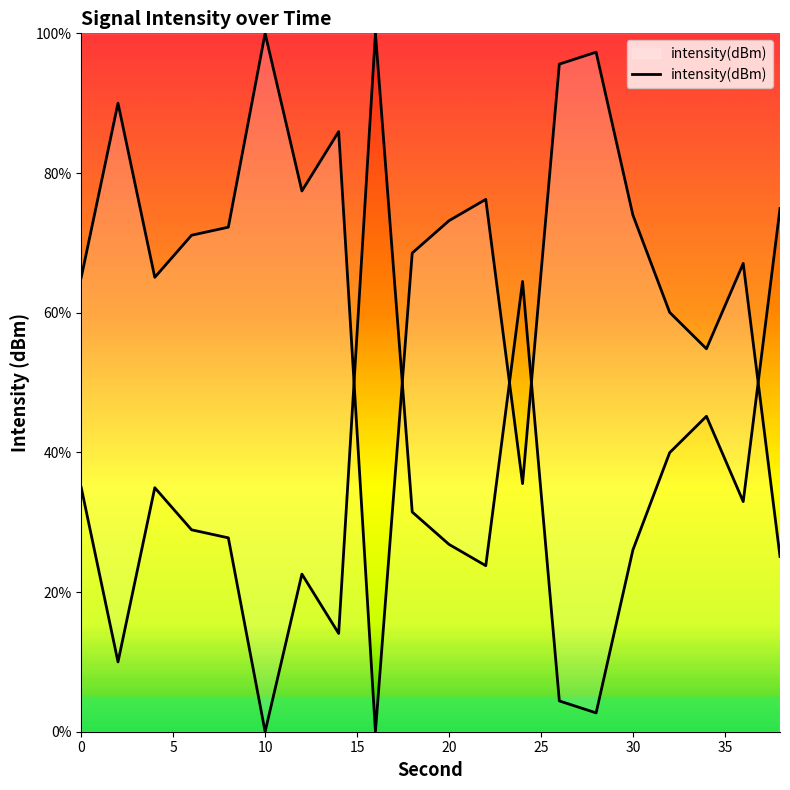

The chart shows a value of 120.0 at 30. True or false?

False